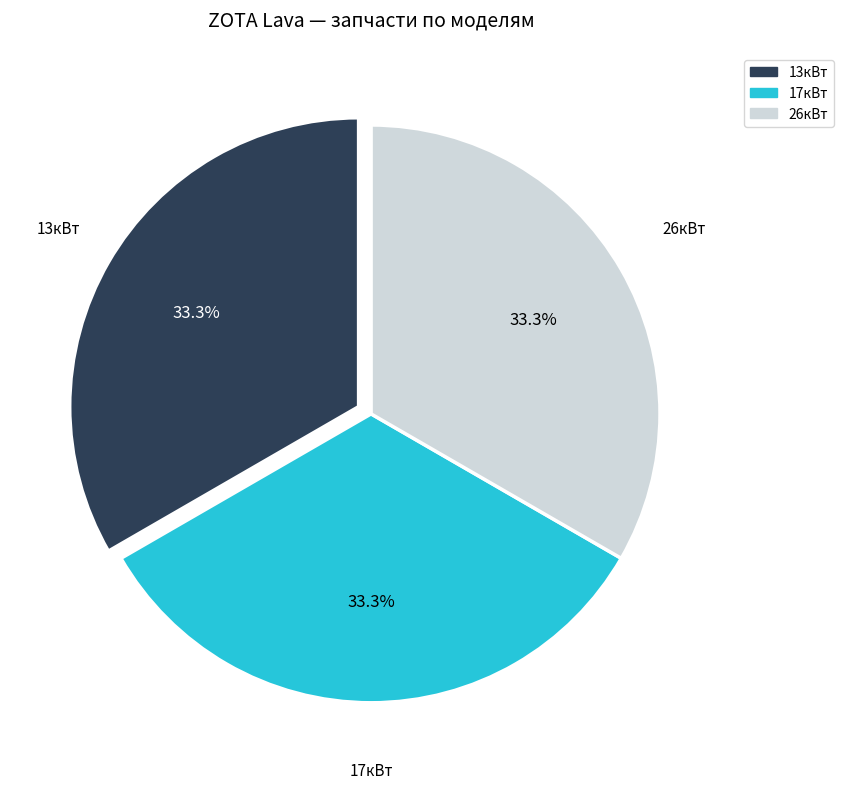

How many slices are in this pie chart?

3